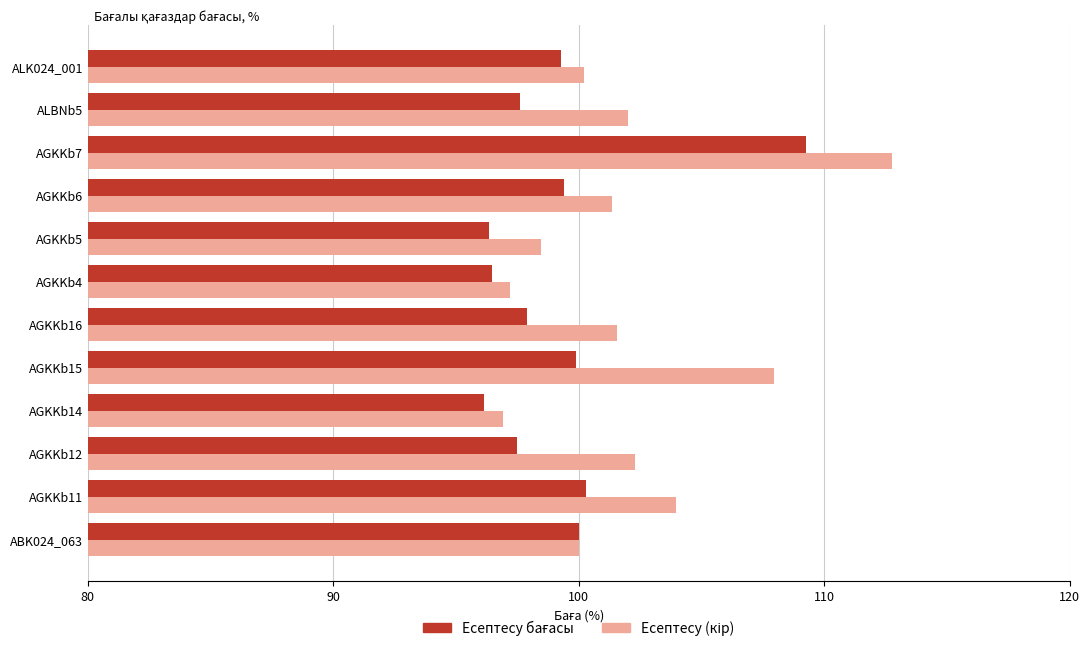

At which category does the chart reach its peak across all series?

AGKKb7